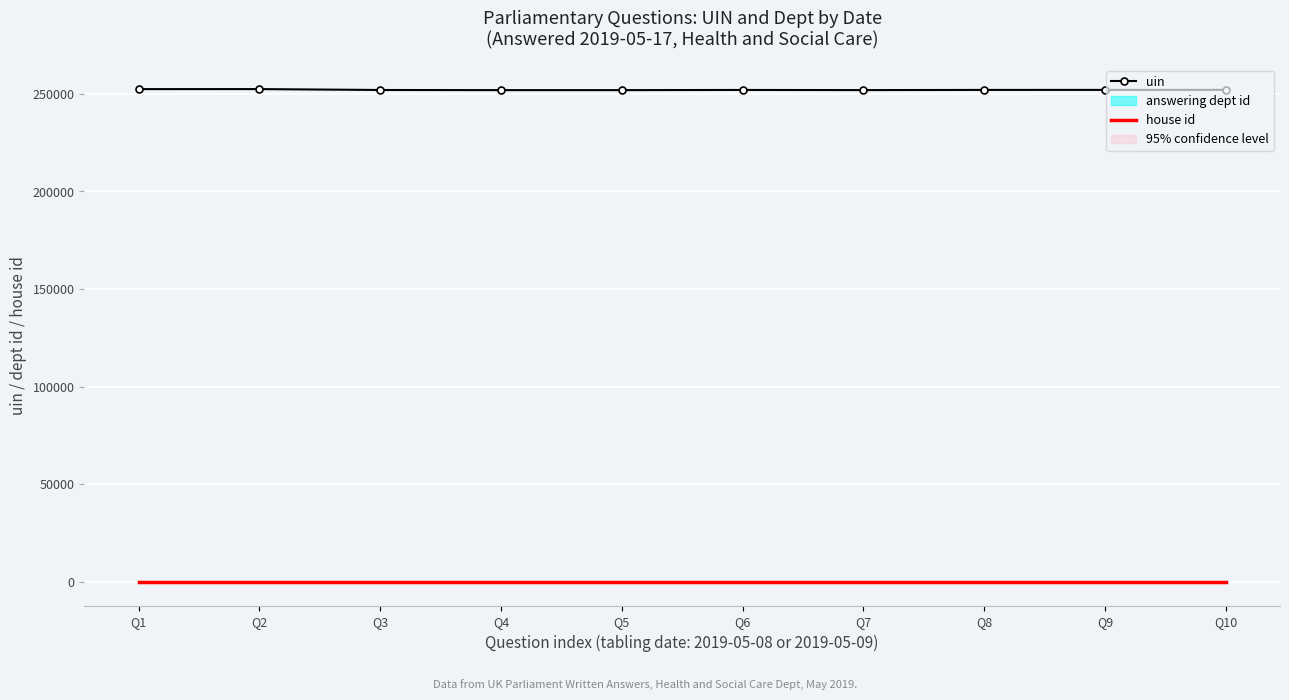

List the series in order of their peak value, highest first.

uin, house id